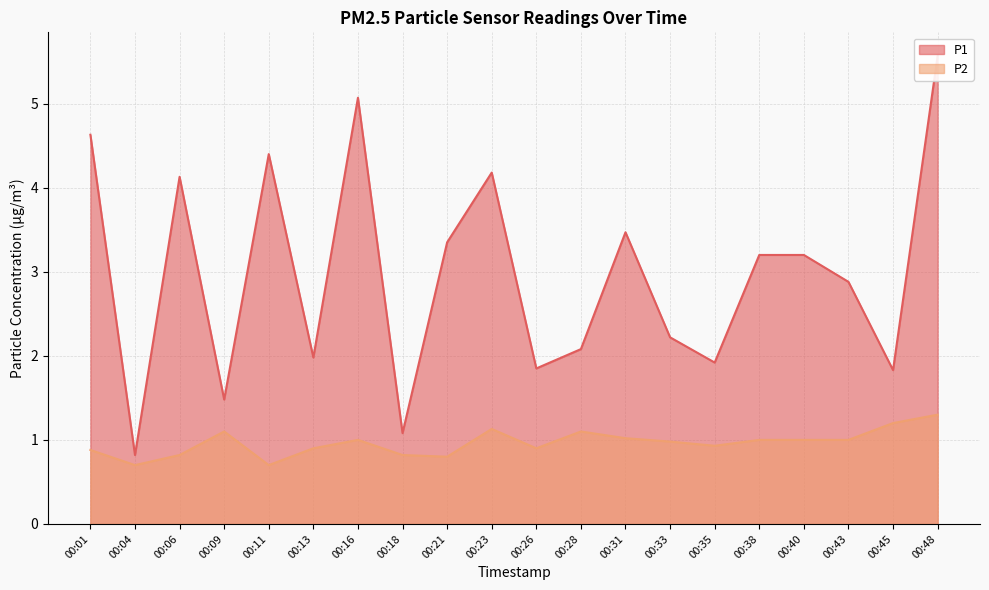

What is the average value of the P2 series?

1.0